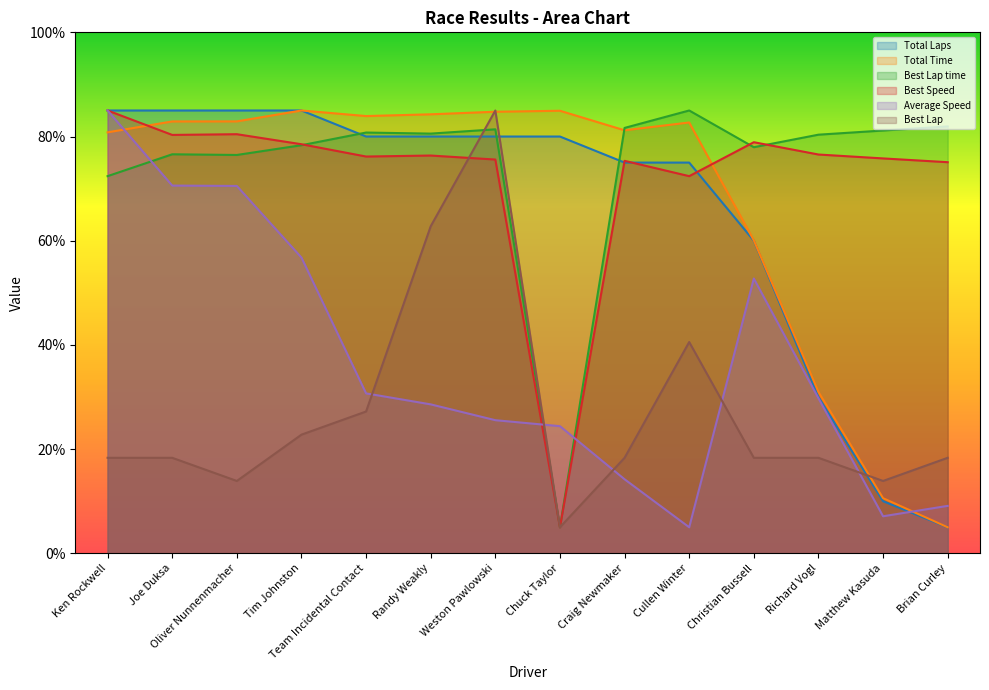

How many interior local peaks does the Total Time series have?

3